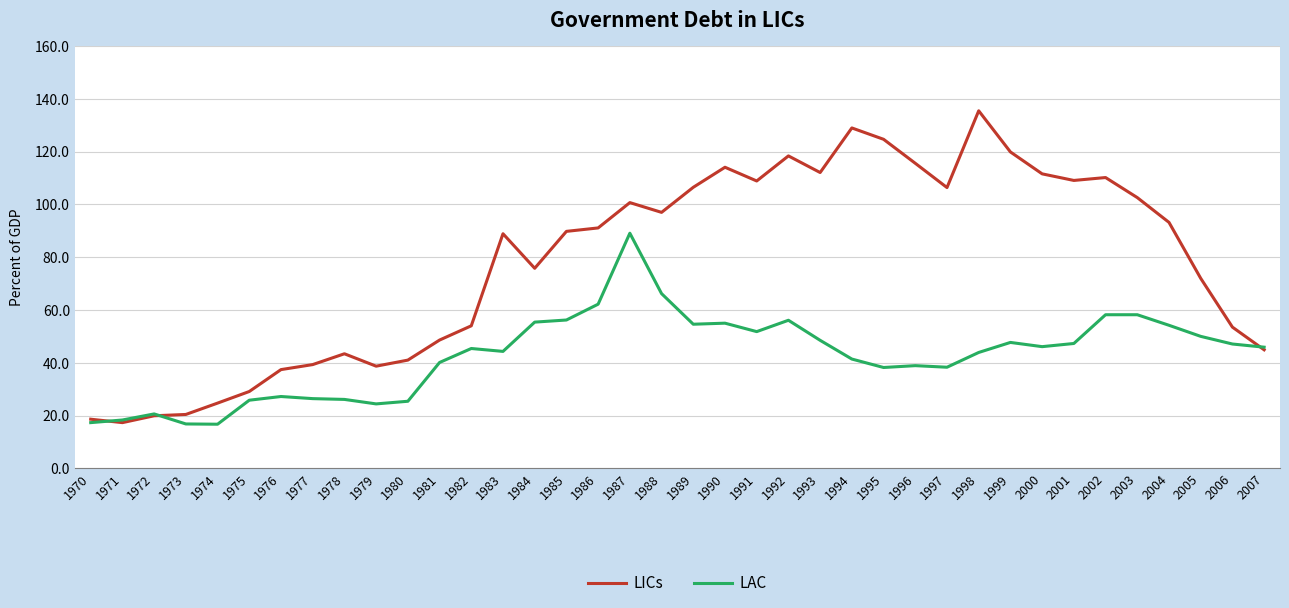

How many categories are shown in the chart?

38